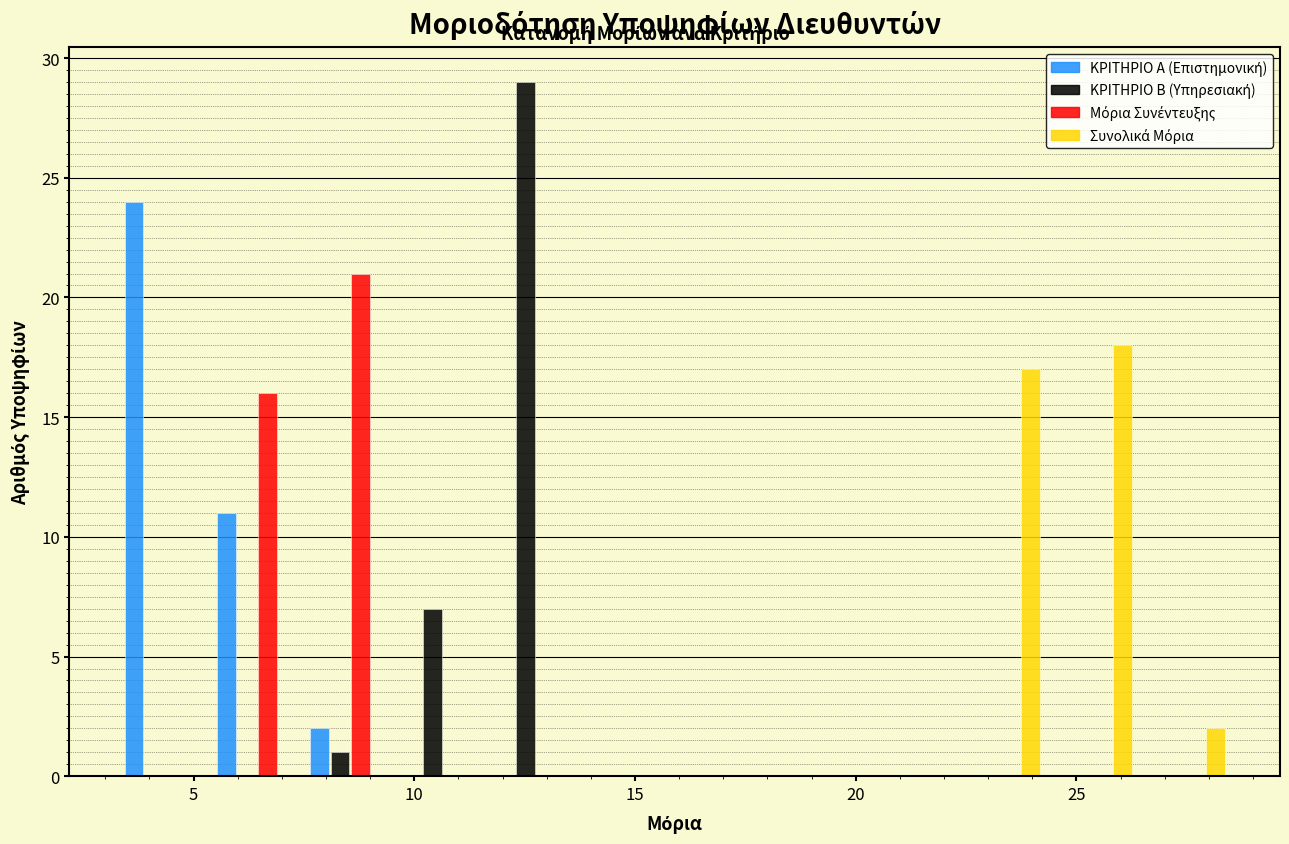

In the ΚΡΙΤΗΡΙΟ Α (Επιστημονική) series, which range on the x-axis has the tallest bar?

3.3 to 5.4